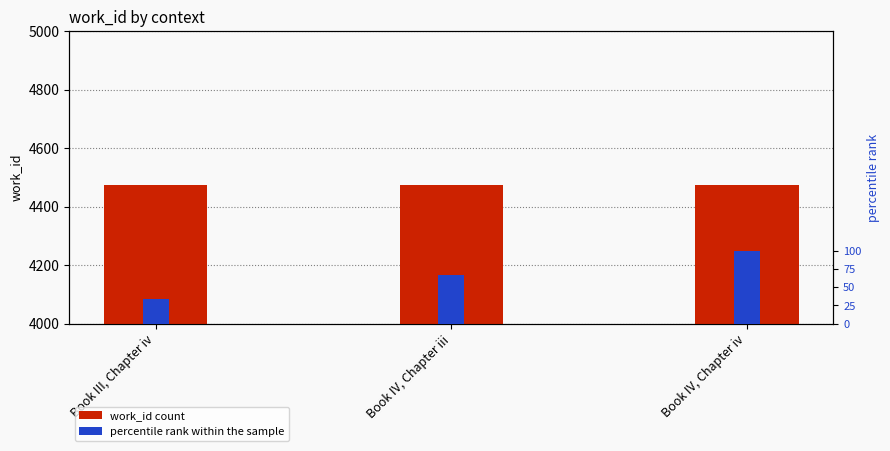

Is it true that percentile rank within the sample equals 49.4 at Book III, Chapter iv?

False